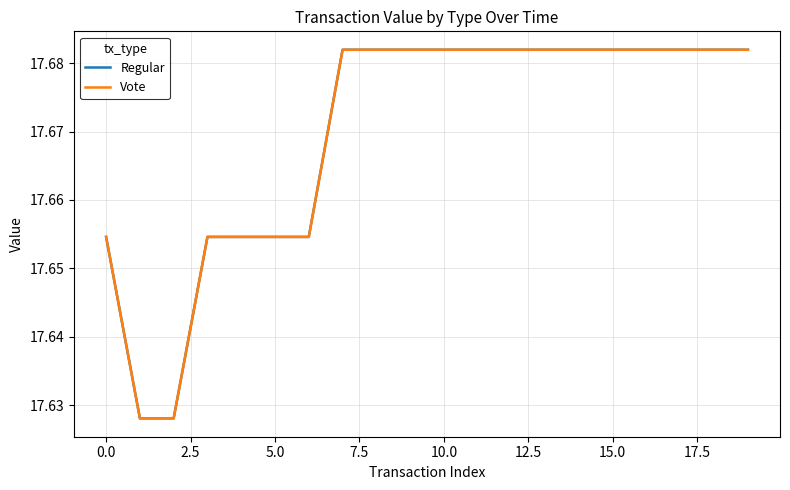

Is this an area chart (filled region under the line)?

No